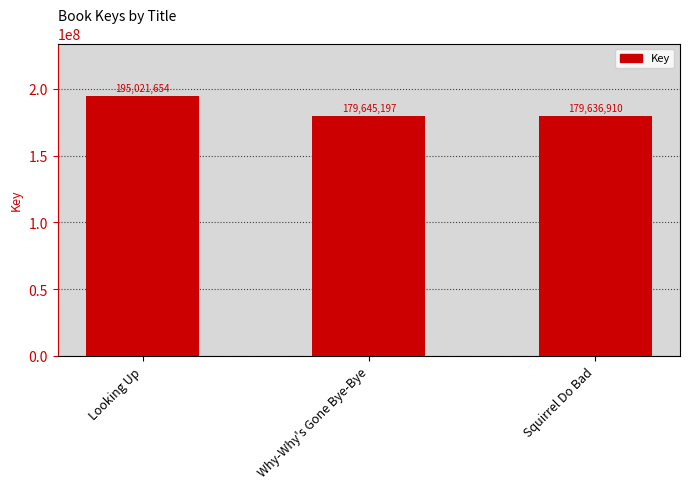

How many values are below 179645197?

1